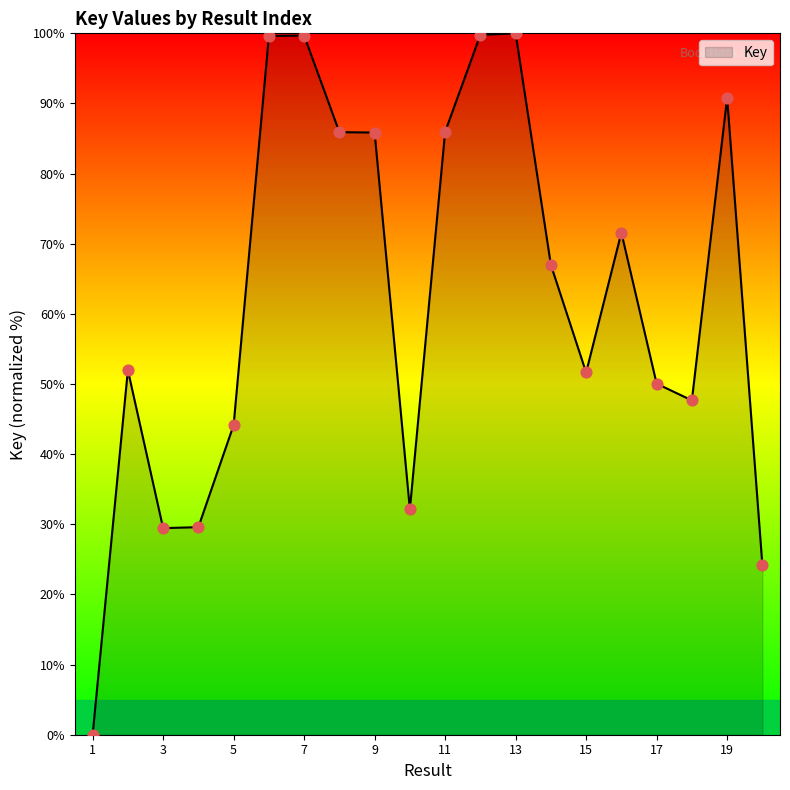

What is the maximum value shown in the chart?

100.0